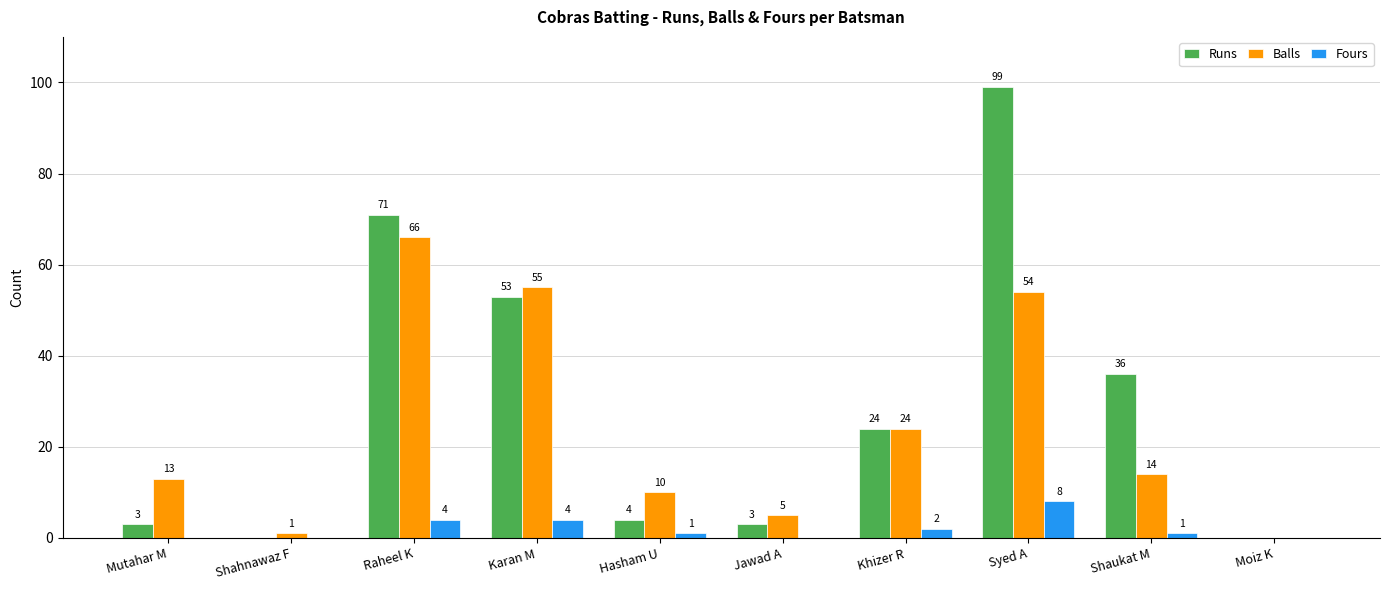

The value of Balls at Shaukat M is 14. True or false?

True